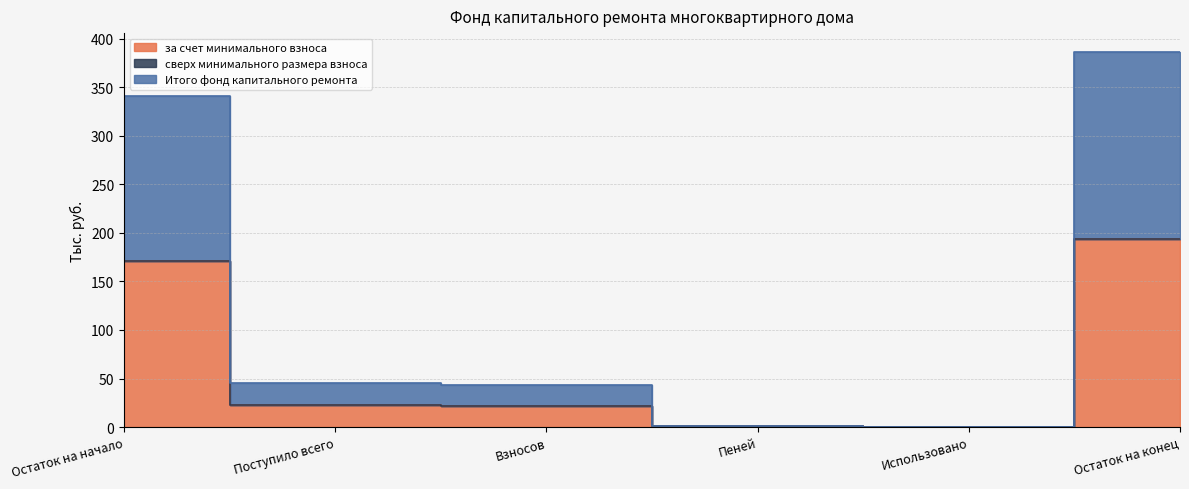

What is the label of the 2nd point from the right?

Использовано